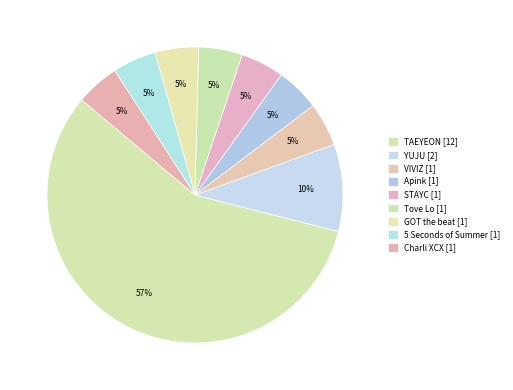

Rank the categories by value from highest to lowest.

TAEYEON, YUJU, VIVIZ, Apink, STAYC, Tove Lo, GOT the beat, 5 Seconds of Summer, Charli XCX